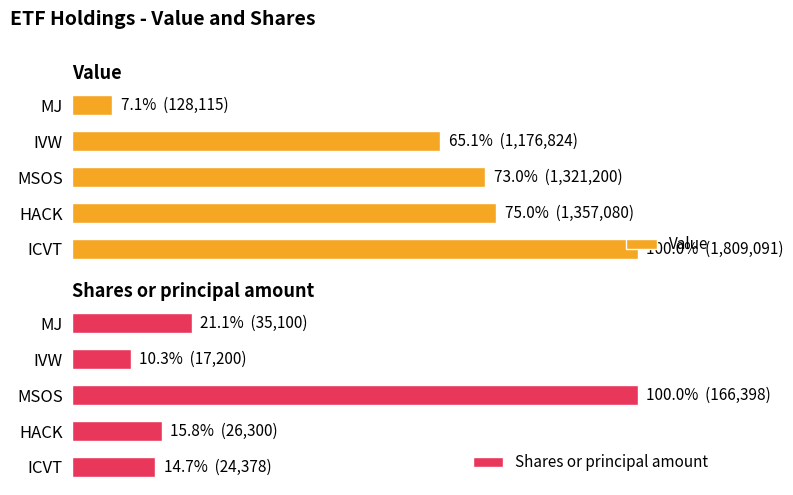

What is the total value across all series at ICVT?

114.7